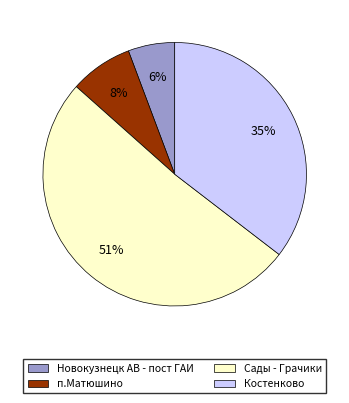

To the nearest percent, what is the difference between the largest and smallest slice percentages?

45%